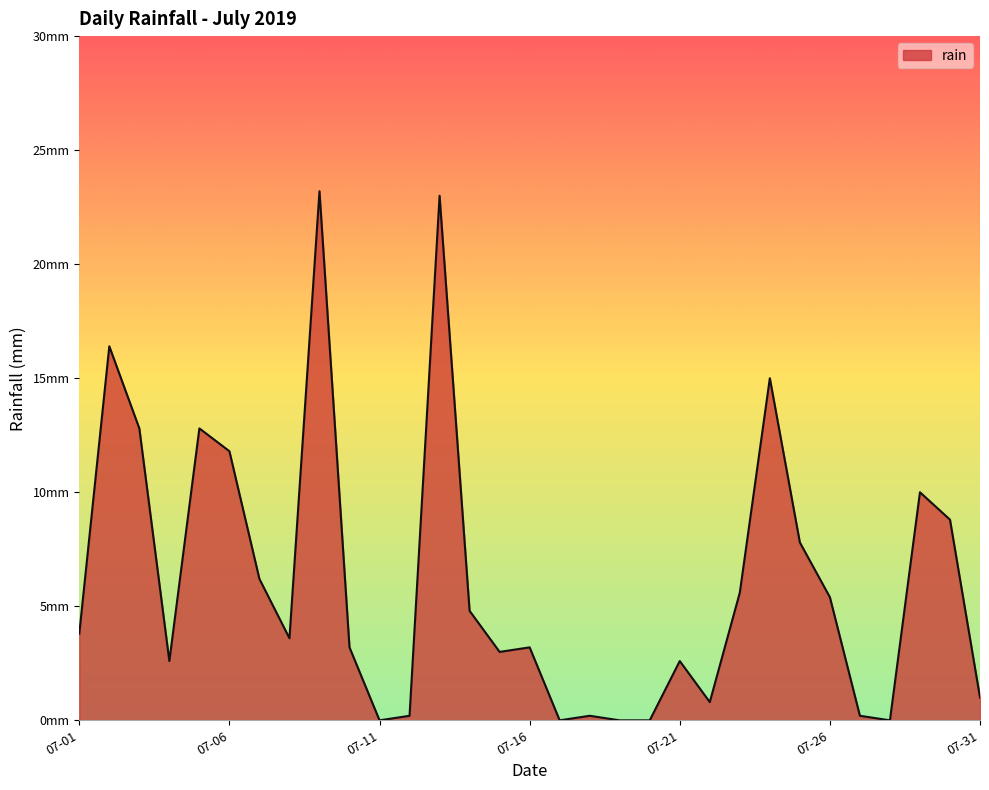

At which category does the chart reach its minimum across all series?

07-11